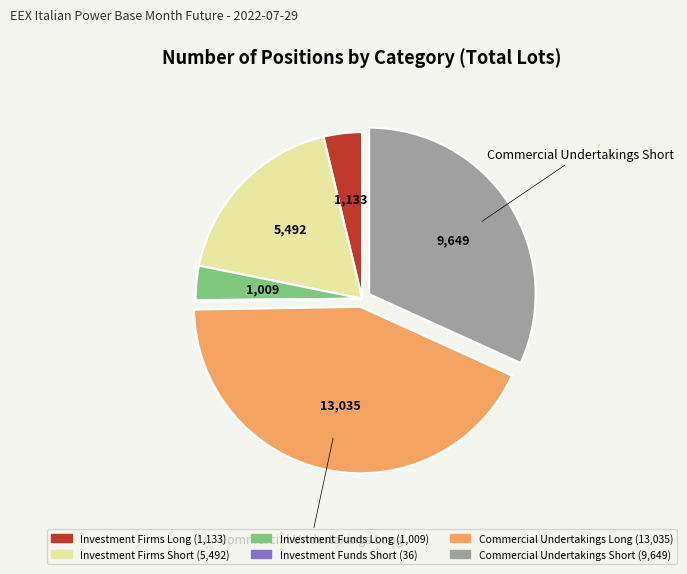

Does any single category account for the majority?

No